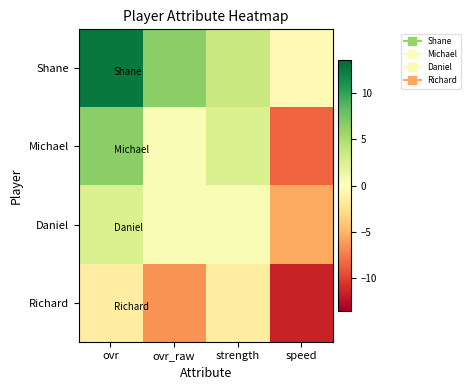

What is the difference between the highest and lowest values at ovr_raw?

13.0